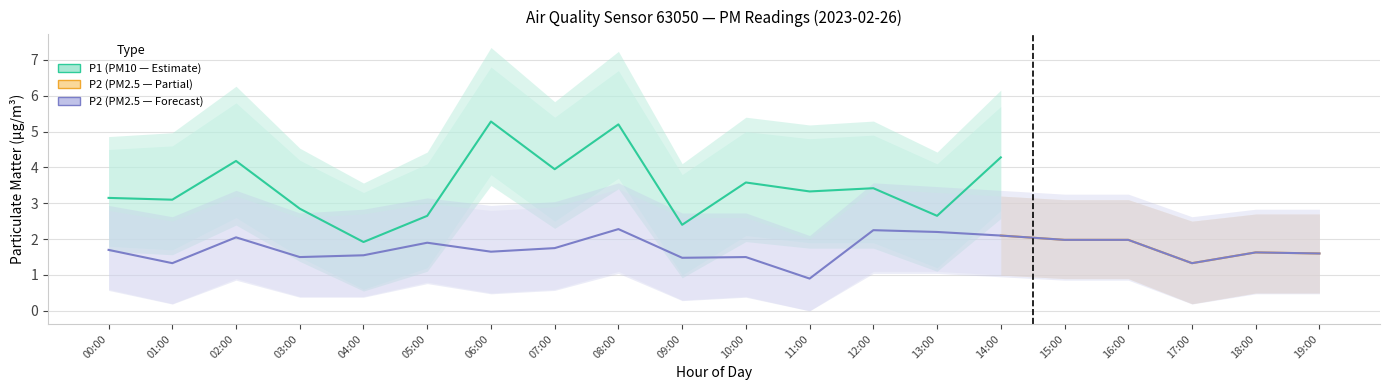

Is it true that P2_upper equals 5.4 at 13:00?

False